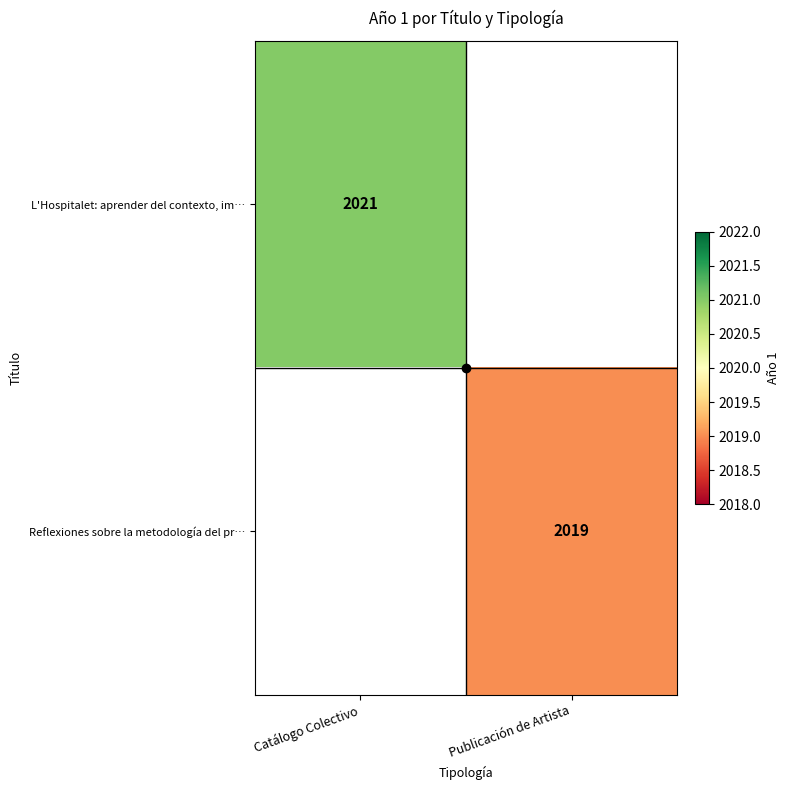

The Reflexiones sobre la metodología del pr… series shows 2019 at Publicación de Artista. True or false?

True